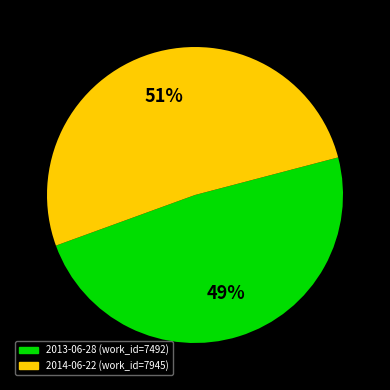

The 2014-06-22 slice represents 51% of the pie. True or false?

True